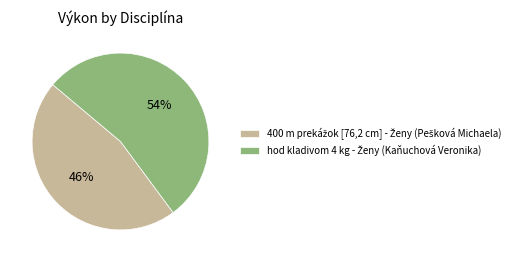

Does any single category account for the majority?

Yes